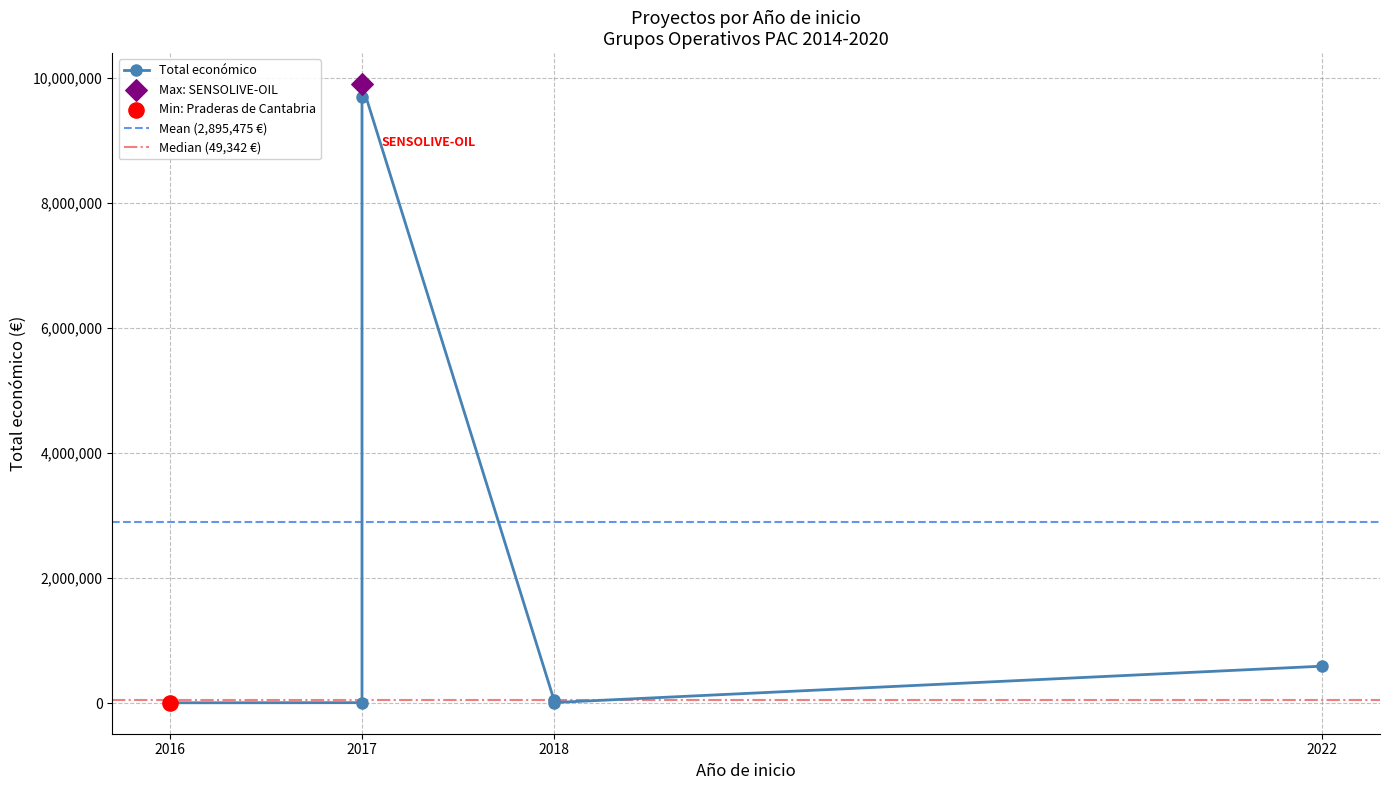

Which has a higher value, 2017 or 2016?

2017